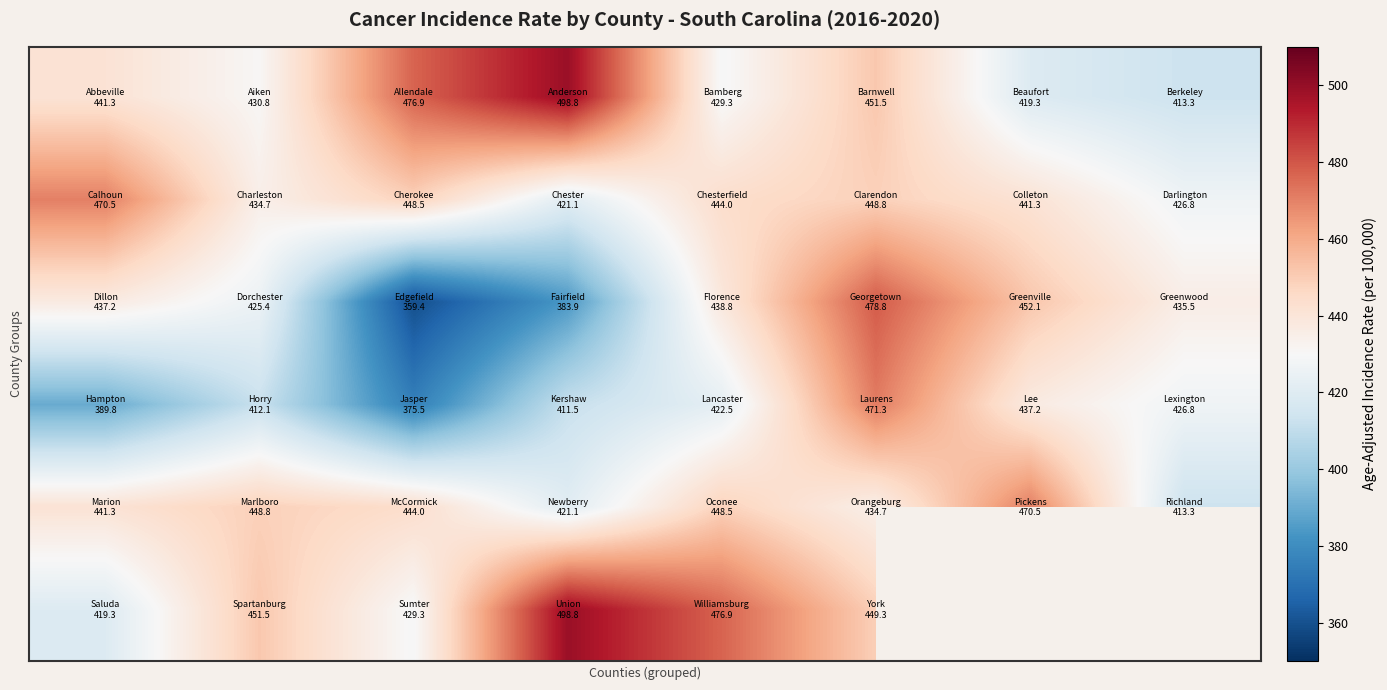

What is the spread (max minus min) of values at 1?

39.4